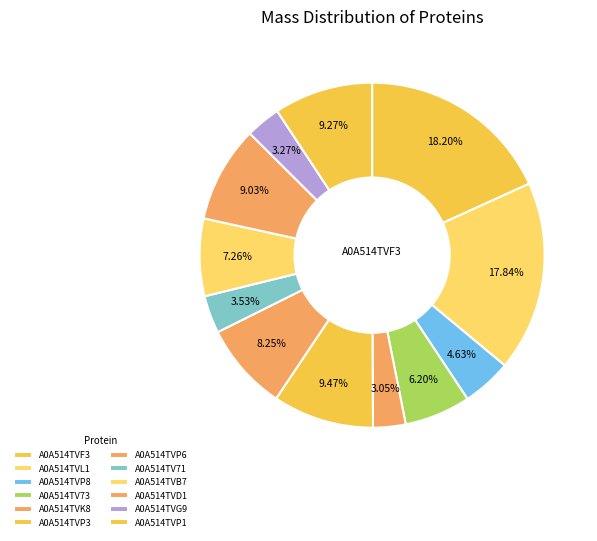

Does A0A514TVP6 represent more than half of the total?

No